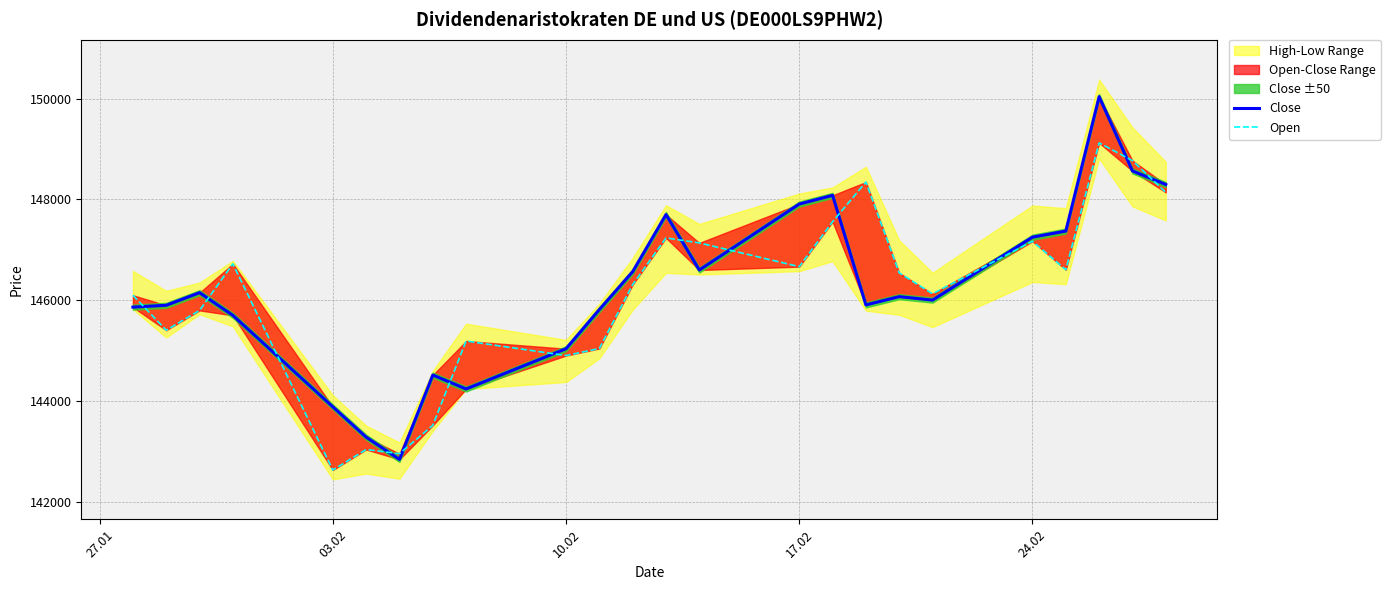

Reading right to left, transcribe all the data shown in this chart.

Close: 148297	148566	150040	147373	147252	146003	146071	145907	148082	147909	146600	147700	146567	145815	145038	144239	144515	142841	143283	143884	145700	146150	145900	145863
Open: 148141	148771	149123	146606	147170	146127	146543	148346	147558	146666	147138	147237	146310	145042	144902	145191	143517	142954	143038	142630	146723	145798	145405	146099